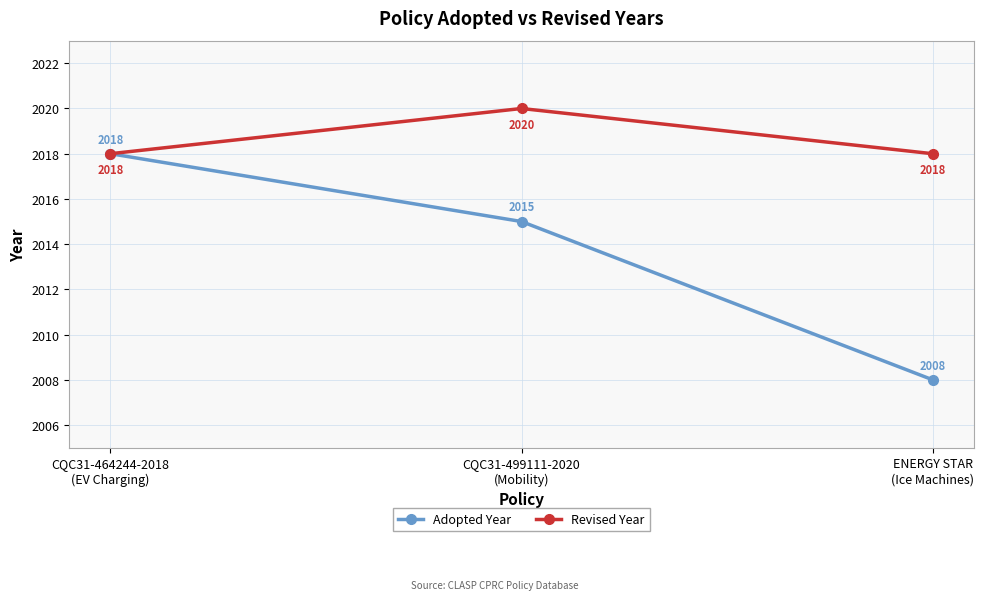

The value of Revised Year at ENERGY STAR
(Ice Machines) is 2018. True or false?

True